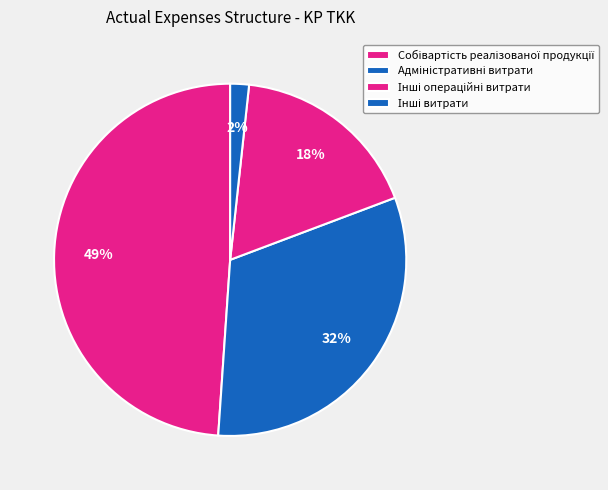

How many slices are in this pie chart?

4